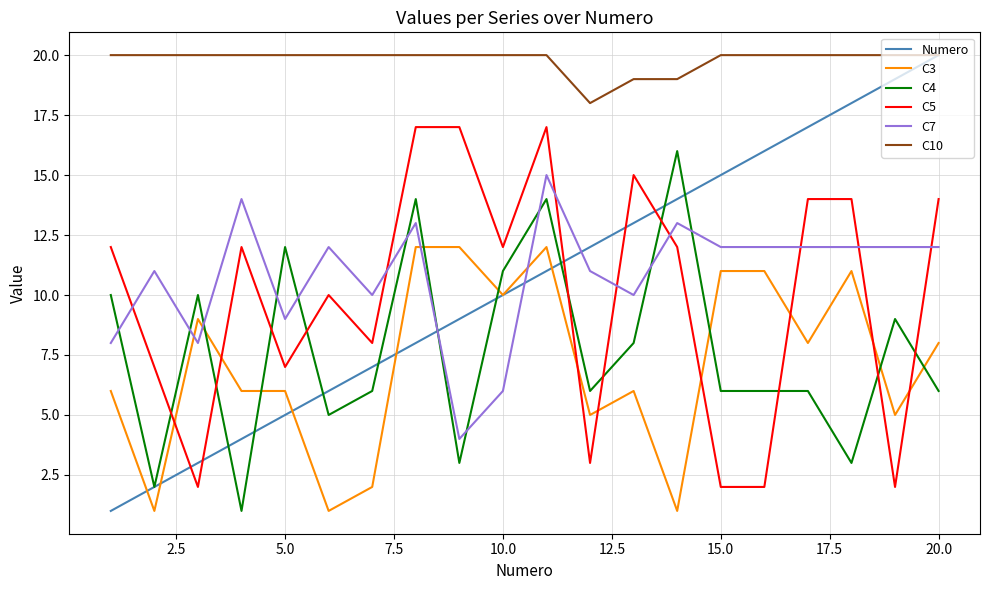

How many intersections are there between C7 and C3?

4